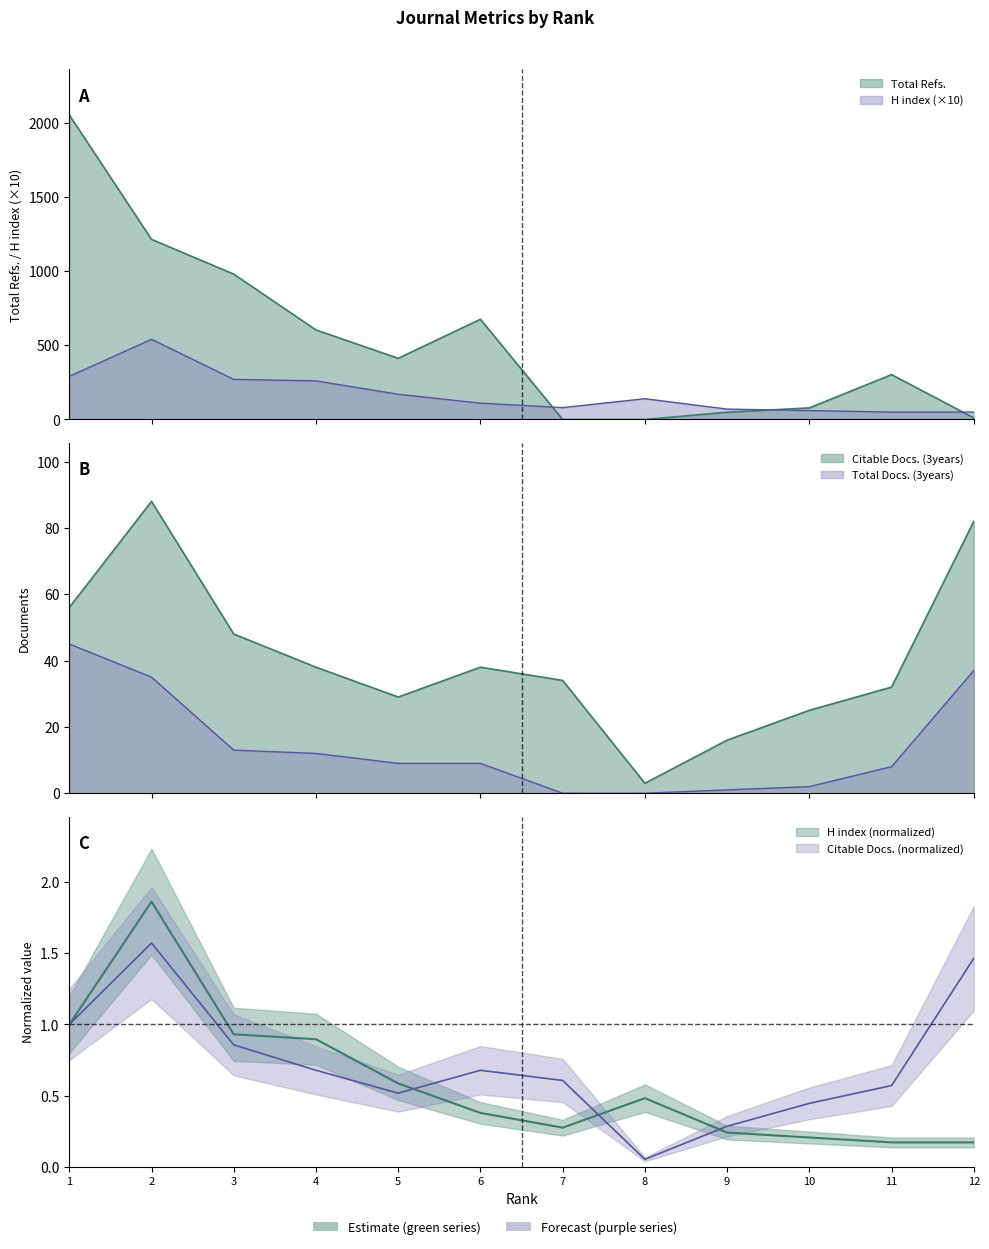

At how many categories does at least one series exceed 1780?

1